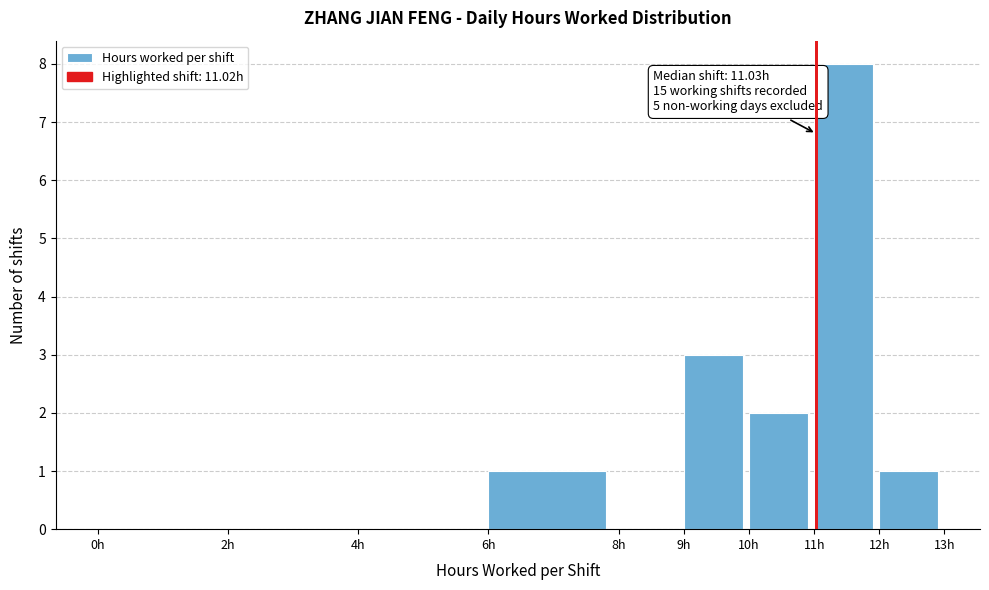

Over which range of the x-axis is the bar tallest?

11 to 12